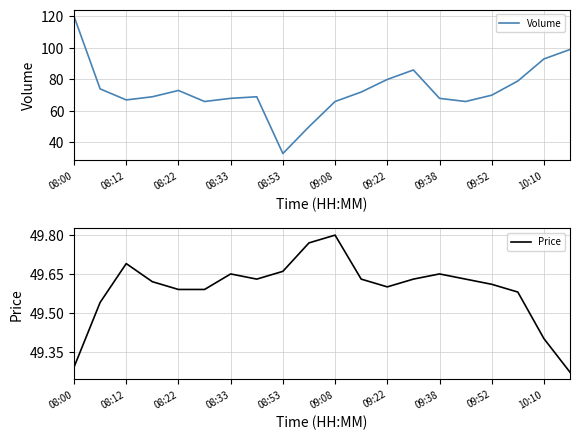

Which series changed the most between 08:53 and 11?

Volume